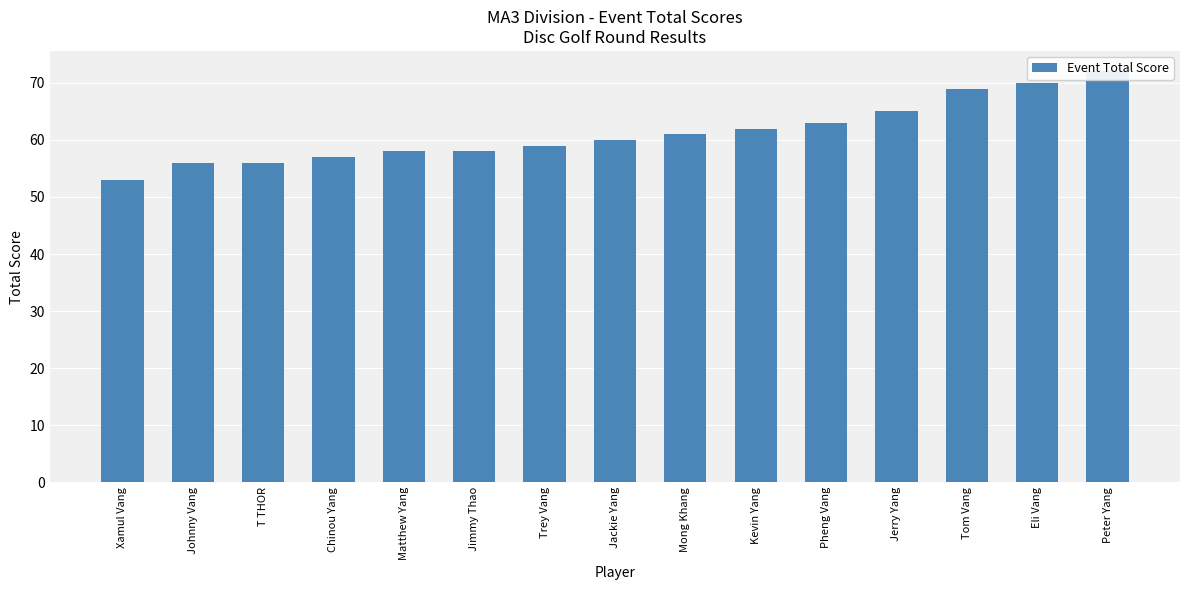

Reading right to left, extract all data points from this chart.

72	70	69	65	63	62	61	60	59	58	58	57	56	56	53